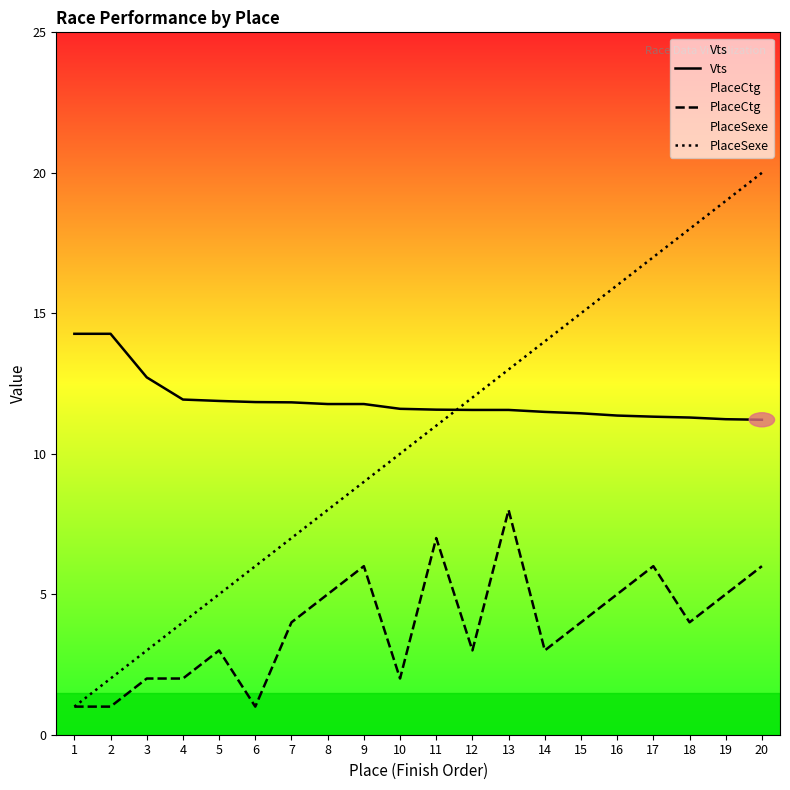

What is the value of the PlaceSexe point at the 16th from the left?

16.0